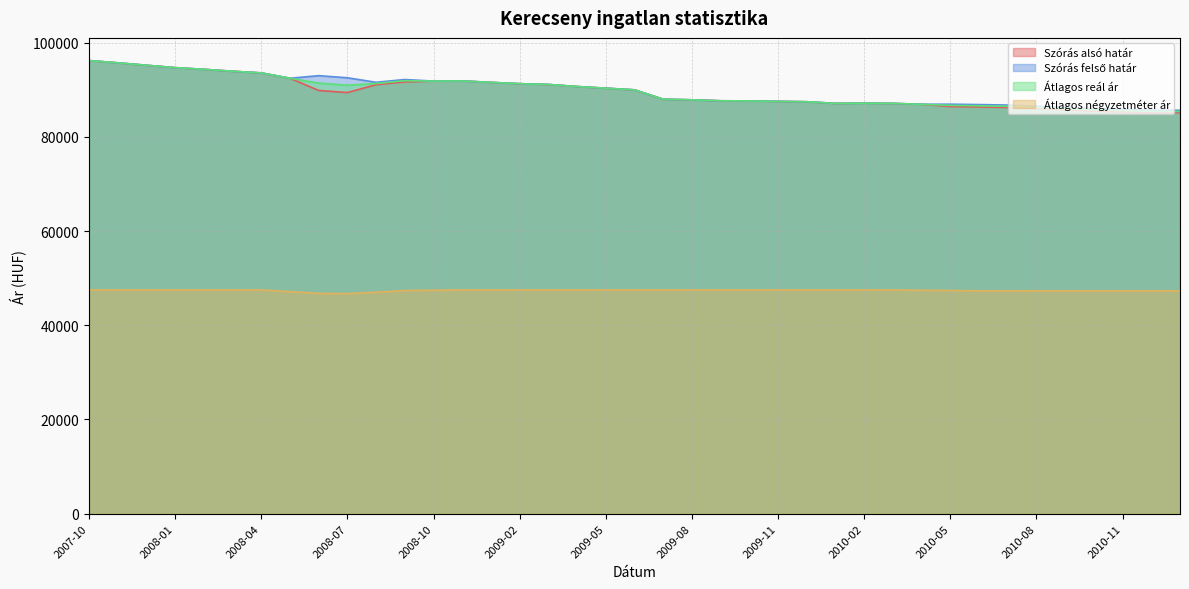

Reading left to right, transcribe all the data shown in this chart.

Szórás alsó határ: 96210	95722	95210	94702	94347	93937	93587	92448	89858	89408	91087	91676	91847	91880	91573	91296	91131	90693	90341	89991	87999	87871	87667	87641	87540	87464	87111	87161	87111	86925	86440	86355	86255	86007	85785	85491	85320	85150	85150
Szórás felső határ: 96210	95722	95210	94702	94347	93937	93587	92448	93002	92552	91593	92182	91847	91880	91573	91296	91131	90693	90341	89991	87999	87871	87667	87641	87540	87464	87111	87161	87111	86925	86946	86861	86761	86513	86291	85997	85826	85656	85656
Átlagos reál ár: 96210	95722	95210	94702	94347	93937	93587	92448	91430	90980	91340	91929	91847	91880	91573	91296	91131	90693	90341	89991	87999	87871	87667	87641	87540	87464	87111	87161	87111	86925	86693	86608	86508	86260	86038	85744	85573	85403	85403
Átlagos négyzetméter ár: 47500	47500	47500	47500	47500	47500	47500	47140	46779	46720	47020	47381	47440	47500	47500	47500	47500	47500	47500	47500	47500	47500	47500	47500	47500	47500	47500	47500	47500	47440	47381	47321	47321	47321	47321	47321	47321	47321	47321